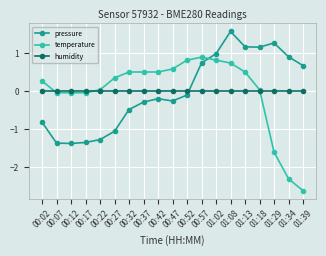

Where do temperature and pressure first cross each other?

00:57 and 01:02